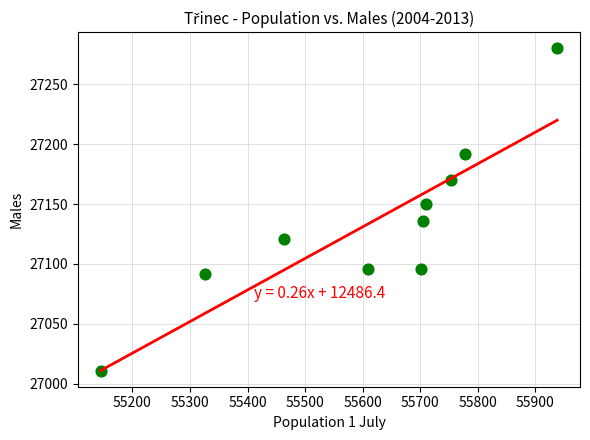

What is the range of Y values (max minus min)?

269